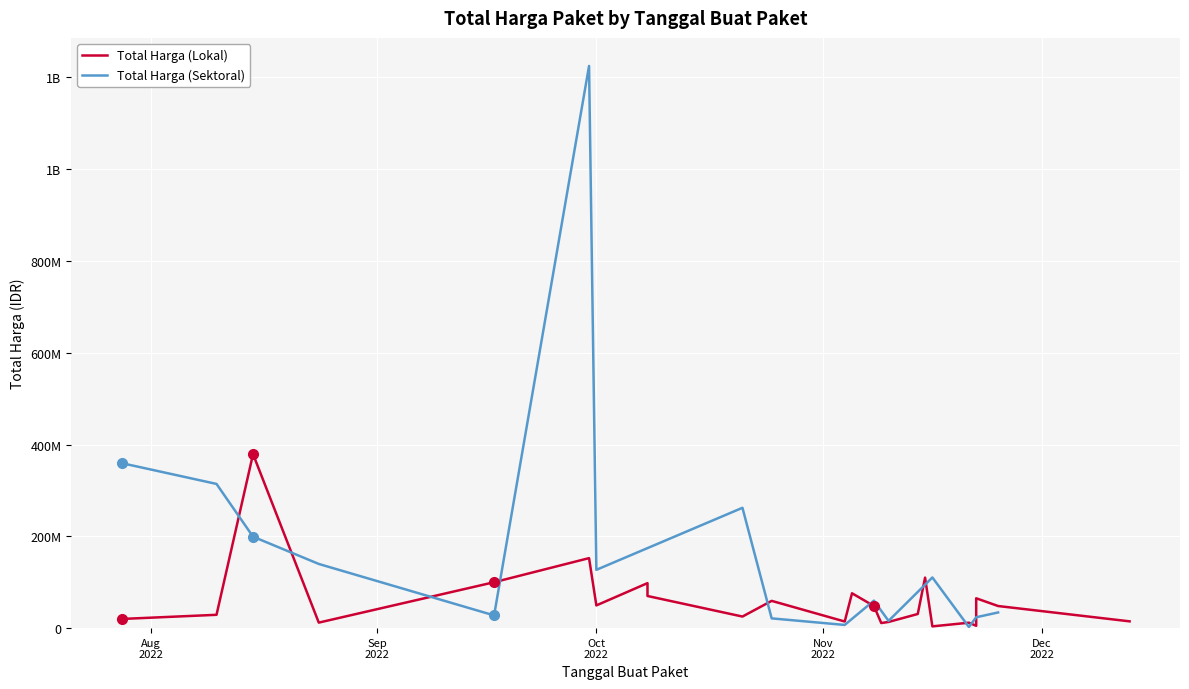

Which label corresponds to the largest value in the chart?

2022-09-30